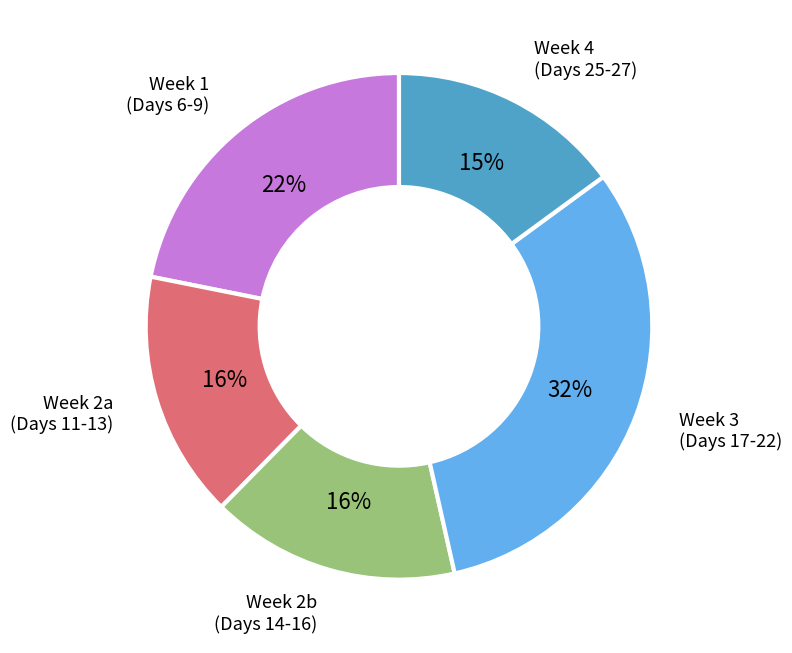

Is there any slice that represents more than half of the pie?

No